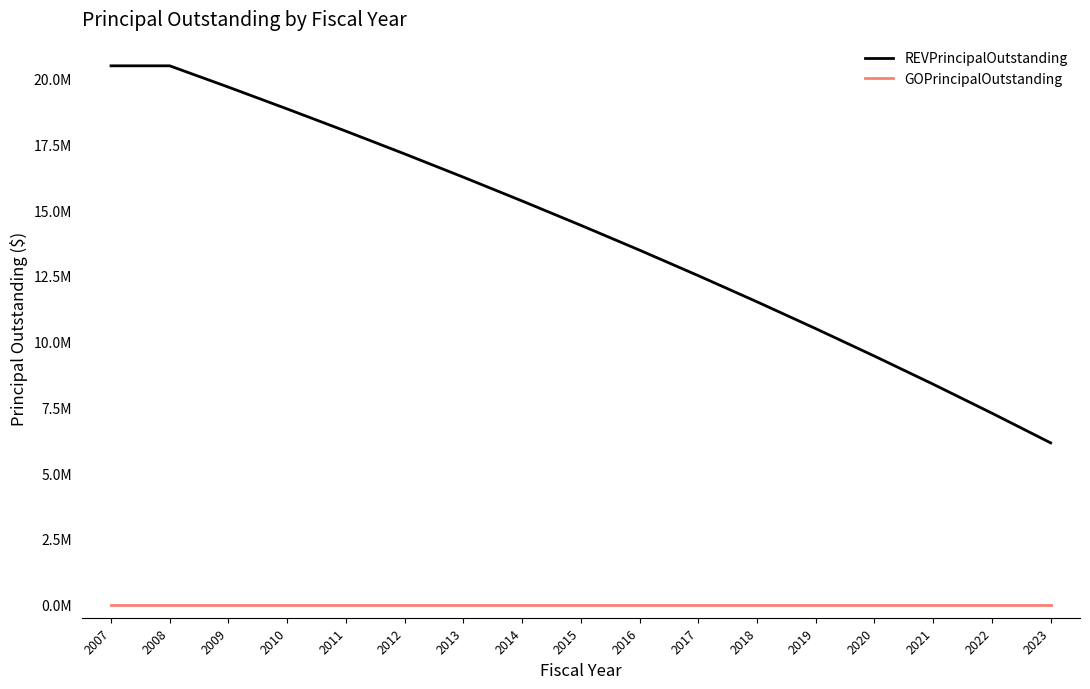

What is the total value across all series at 2016?

13480000